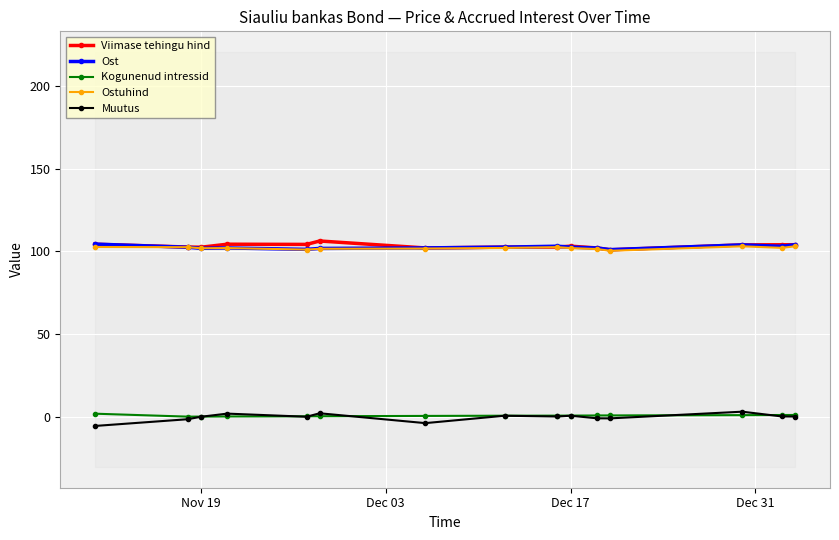

True or false: Ost has more than 0 points higher than both neighbors.

True